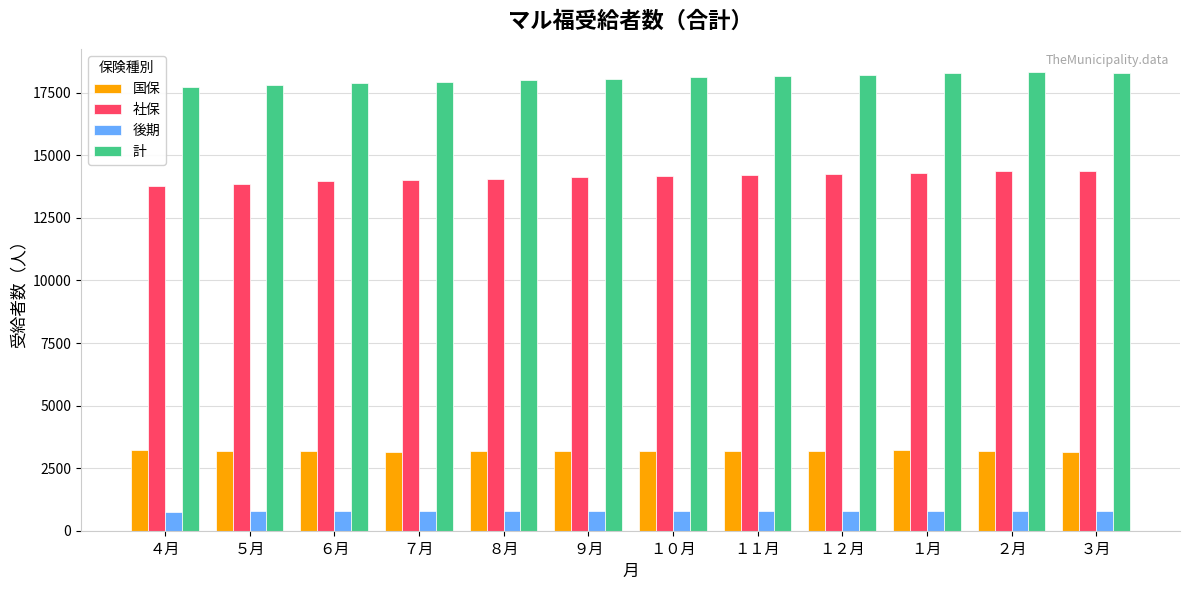

What position from the left is １２月?

9